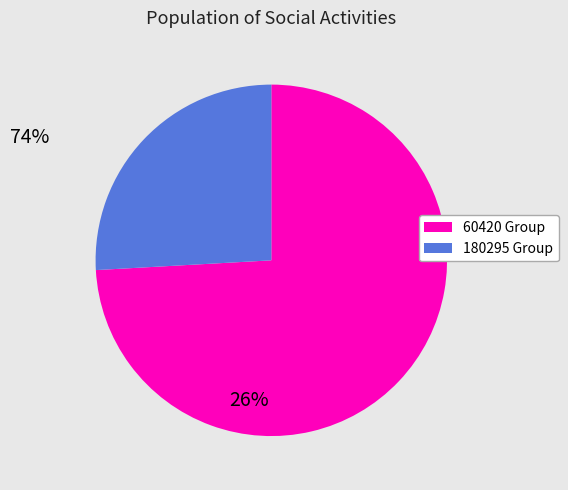

The 180295 Group slice represents 11% of the pie. True or false?

False